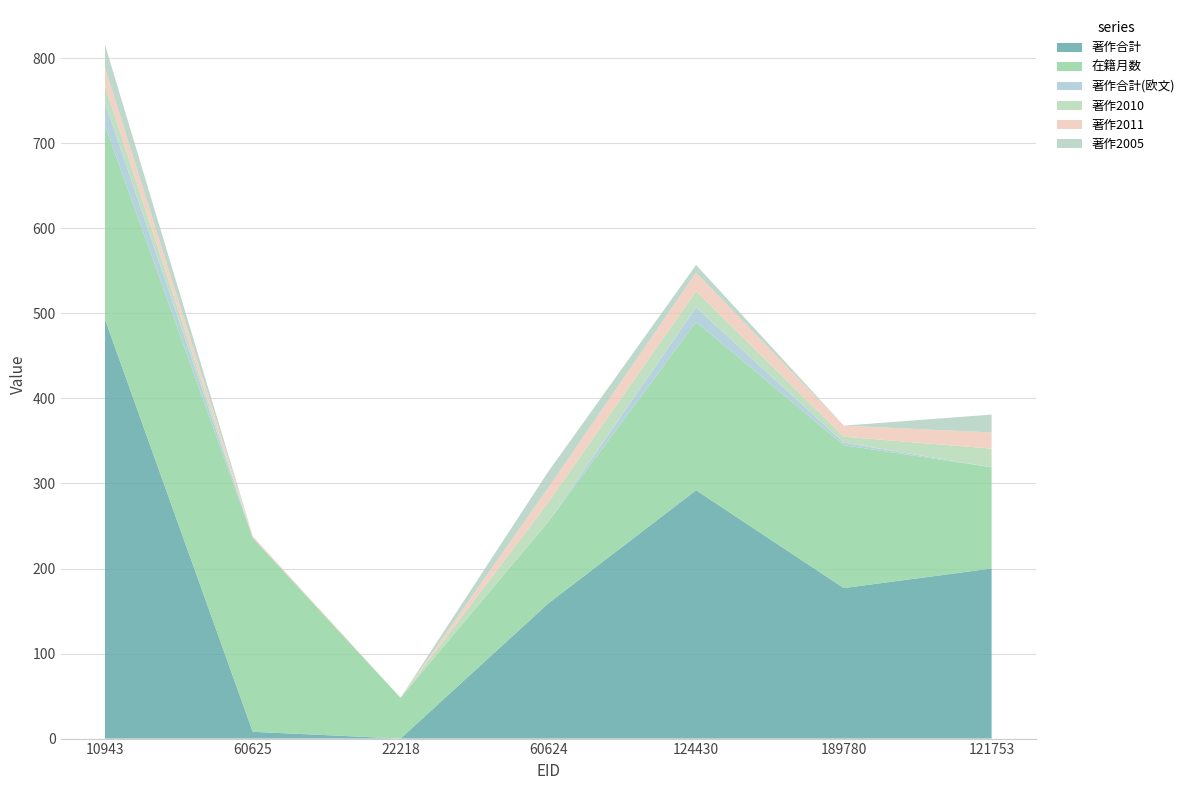

Reading left to right, transcribe all the data shown in this chart.

著作合計: 10943=493	60625=8	22218=0	60624=159	124430=292	189780=177	121753=200
在籍月数: 10943=228	60625=228	22218=48	60624=96	124430=198	189780=168	121753=119
著作合計(欧文): 10943=27	60625=0	22218=0	60624=0	124430=17	189780=3	121753=0
著作2010: 10943=20	60625=0	22218=0	60624=23	124430=19	189780=7	121753=22
著作2011: 10943=21	60625=2	22218=0	60624=17	124430=22	189780=13	121753=19
著作2005: 10943=27	60625=0	22218=0	60624=19	124430=9	189780=0	121753=21